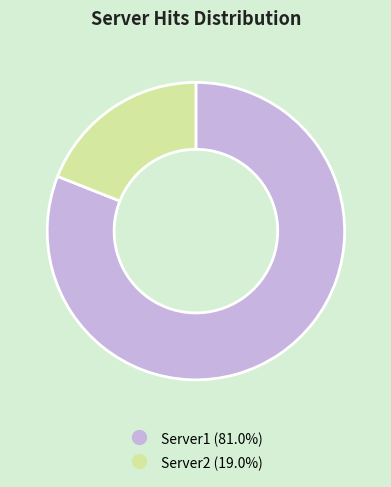

Between Server2 and Server1, which is larger?

Server1